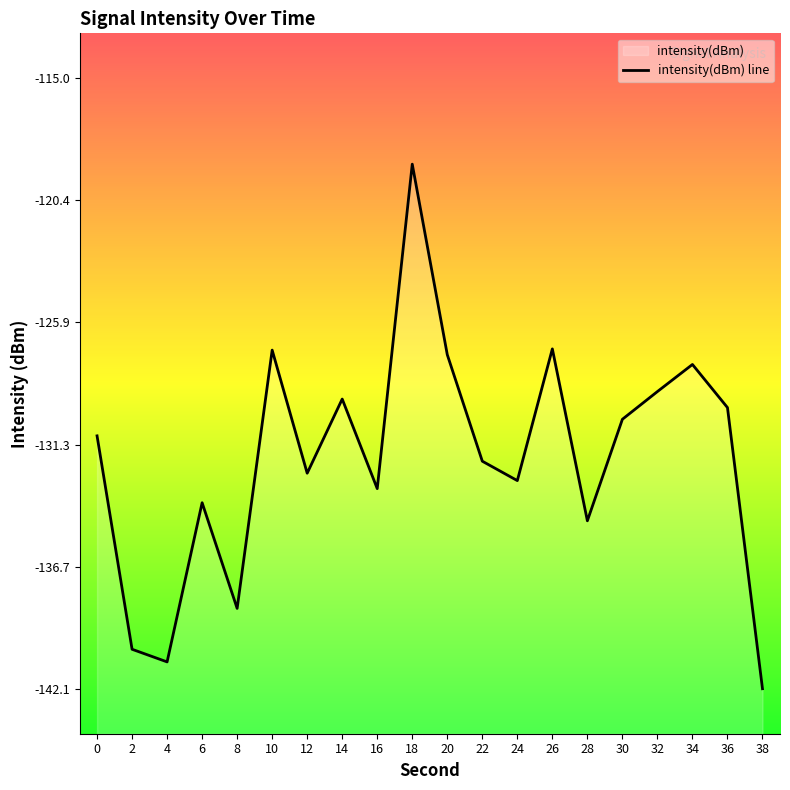

What is the sum of the values at 18 and 8?

-257.4